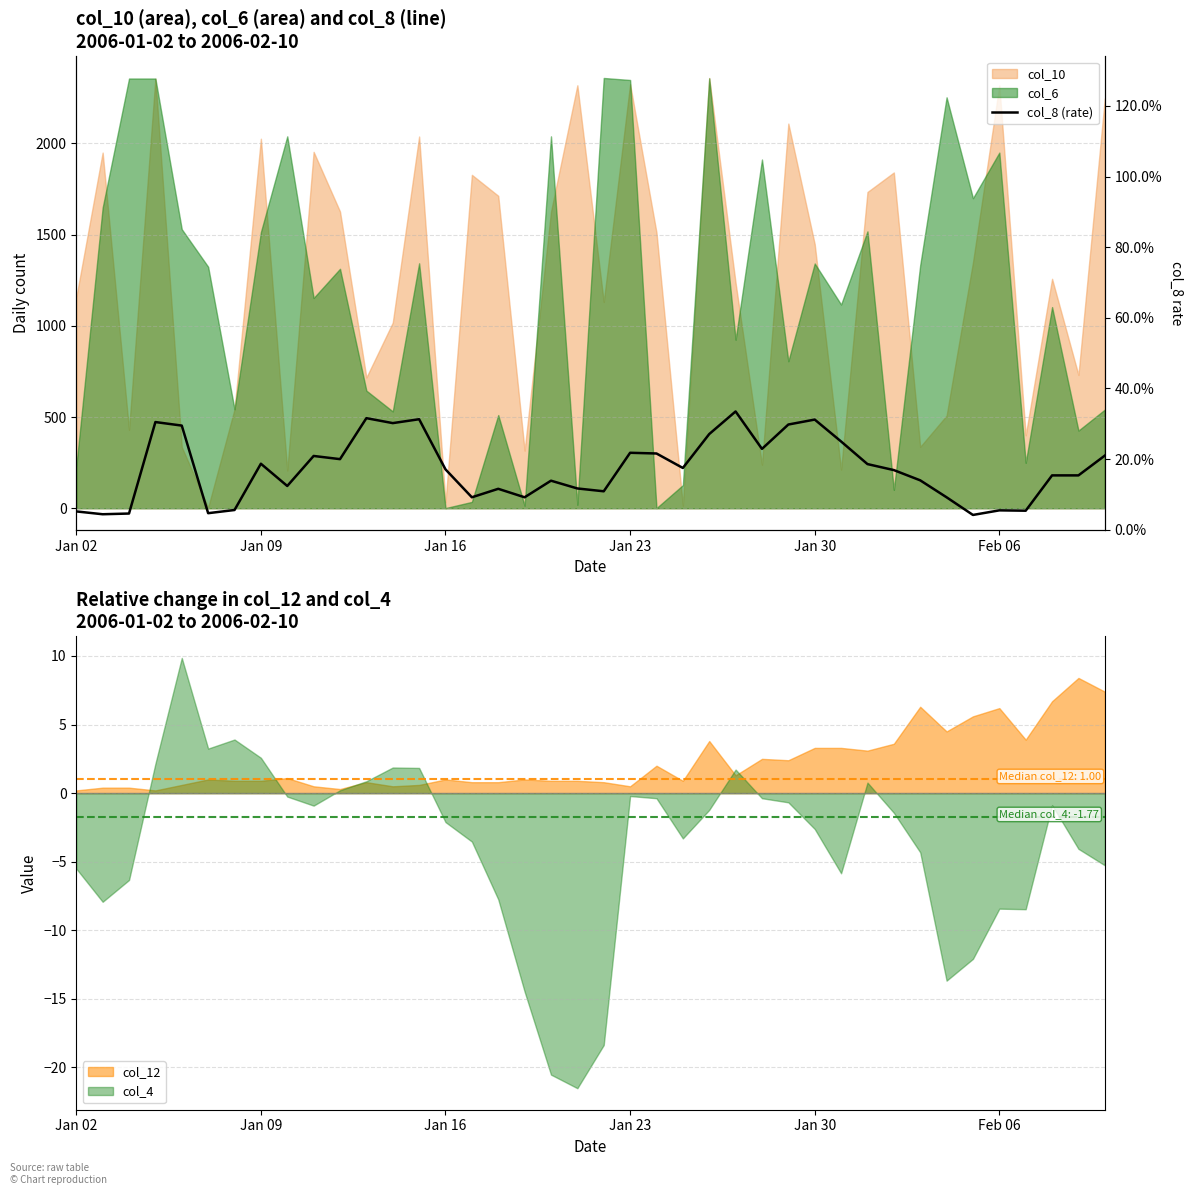

Is it true that the value at Jan 23 is 15.2?

False